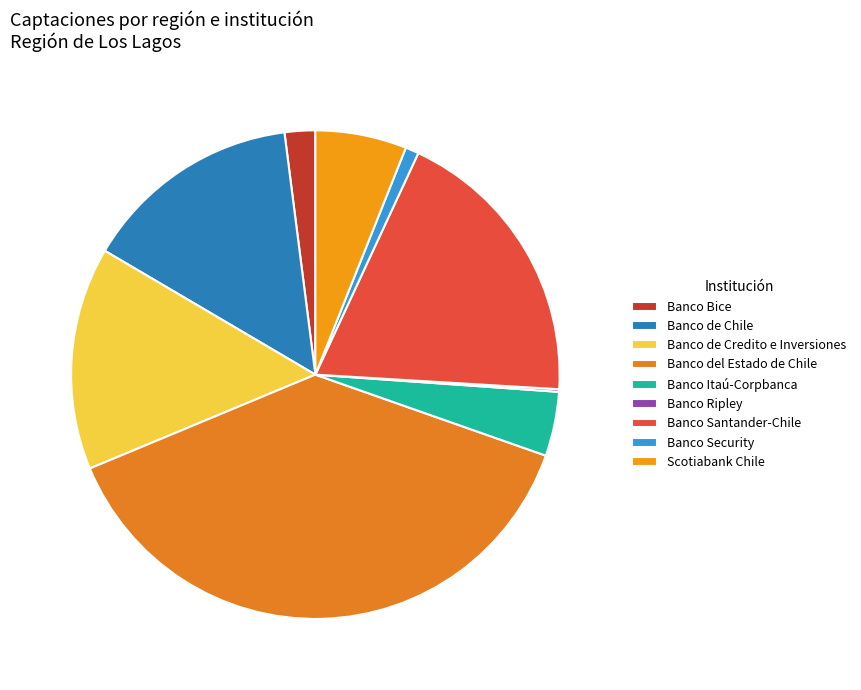

To the nearest percent, what portion does Scotiabank Chile represent?

6%